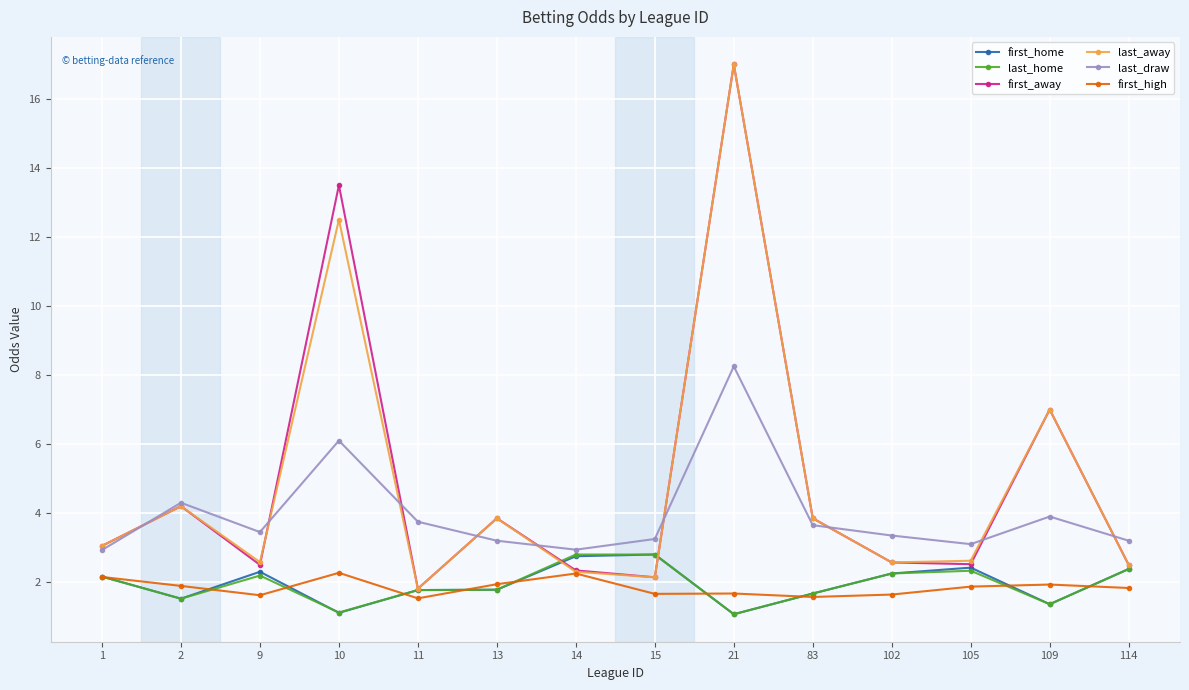

What is the sum of all last_home values?

27.2